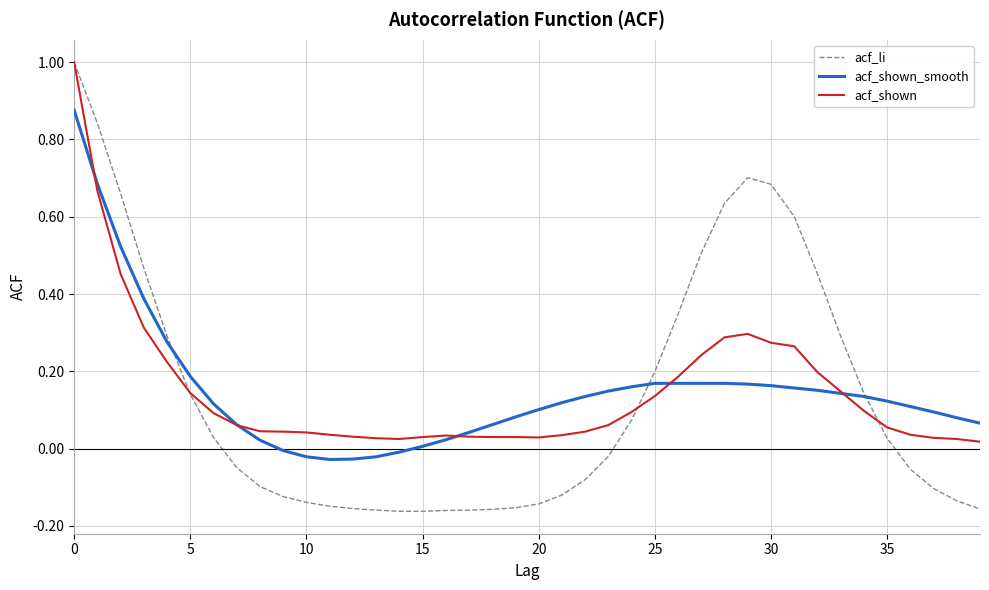

Which series has the widest spread of values?

acf_li